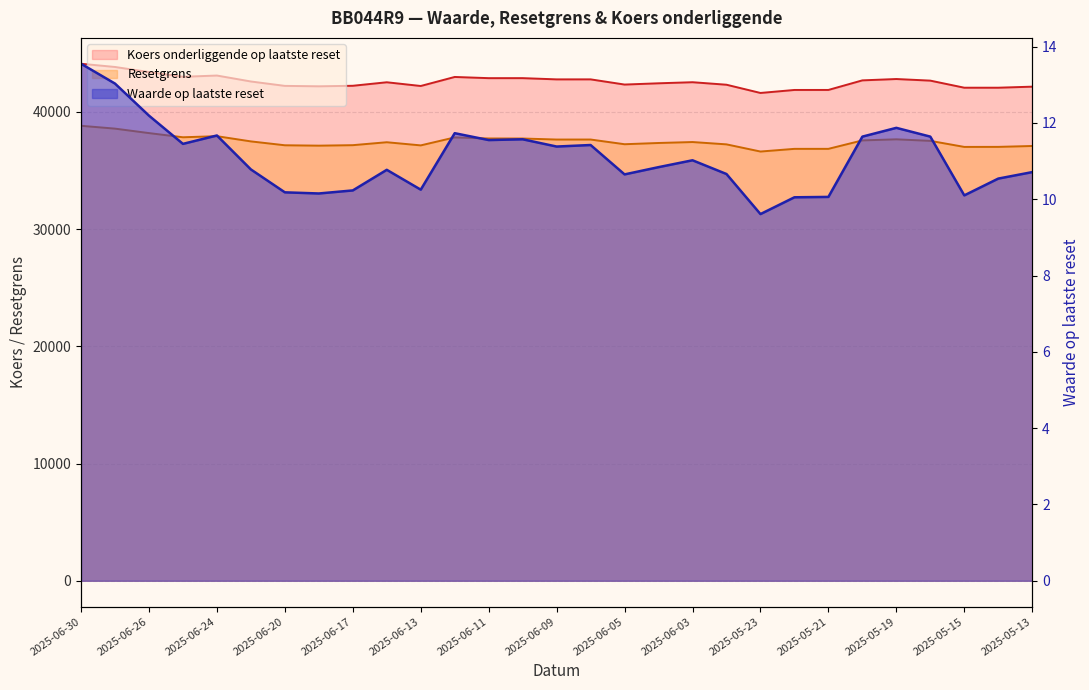

What is the label of the 24th point from the left?

2025-05-20